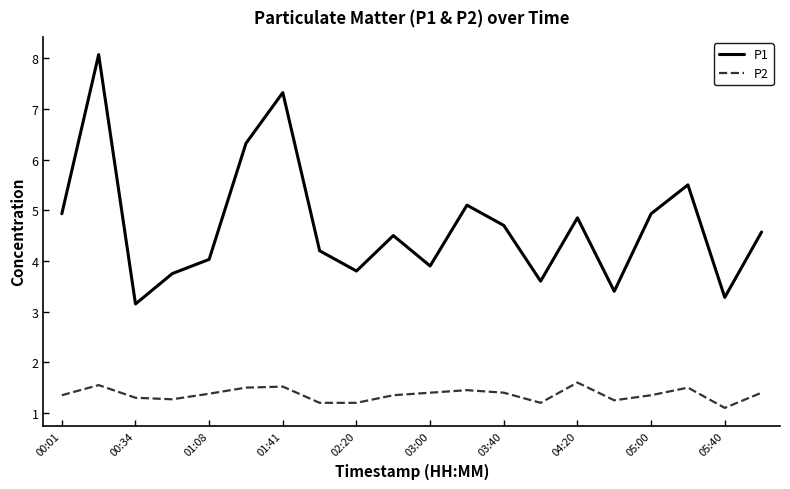

What is the greatest value displayed?

8.1